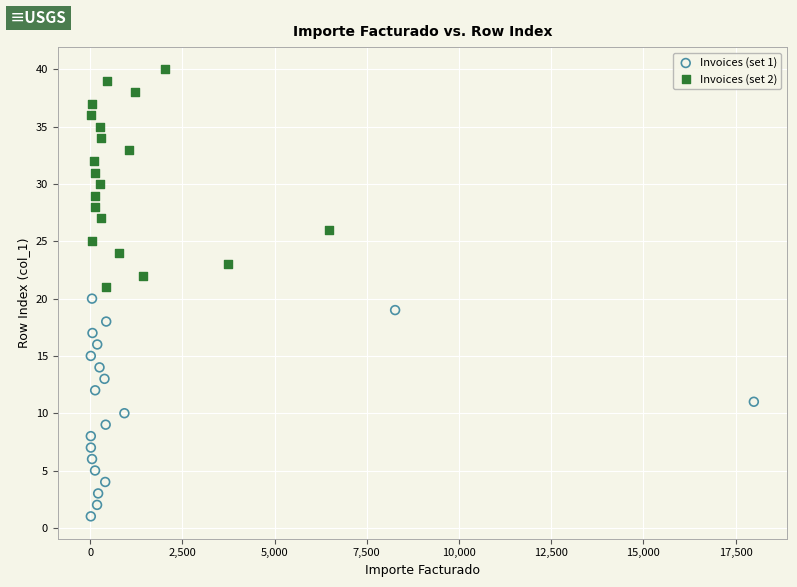

What are all the series names shown in the legend?

Invoices (set 1), Invoices (set 2)